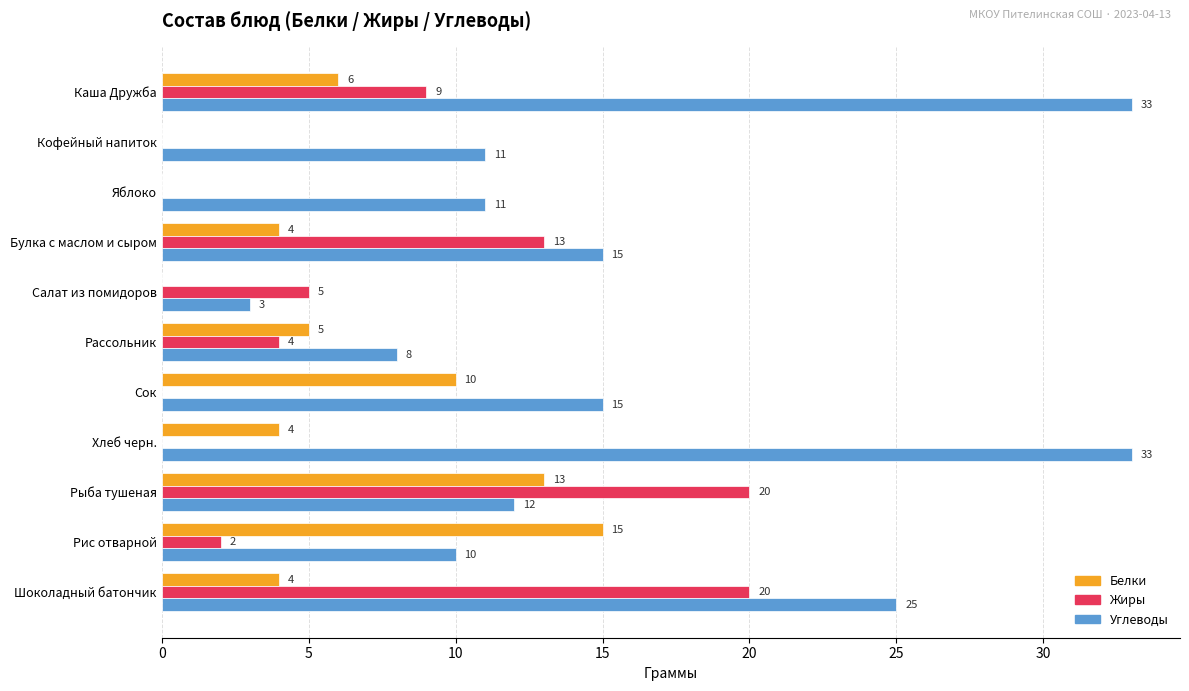

At which label is Жиры closest to 10?

Каша Дружба